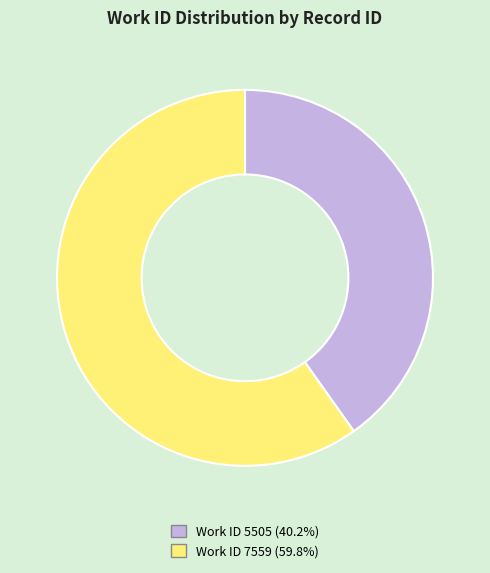

Do Work ID 7559 (59.8%) and Work ID 5505 (40.2%) together represent more than half of the pie?

Yes